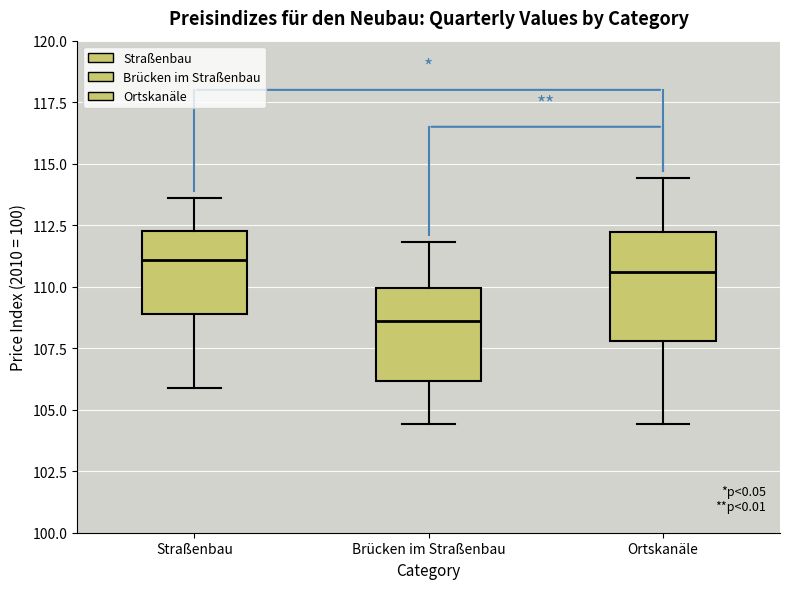

Where does the lower whisker of the box for Straßenbau end on the y-axis? The values are not printed on the chart, so give them approximately, as read against the axis.

106.0